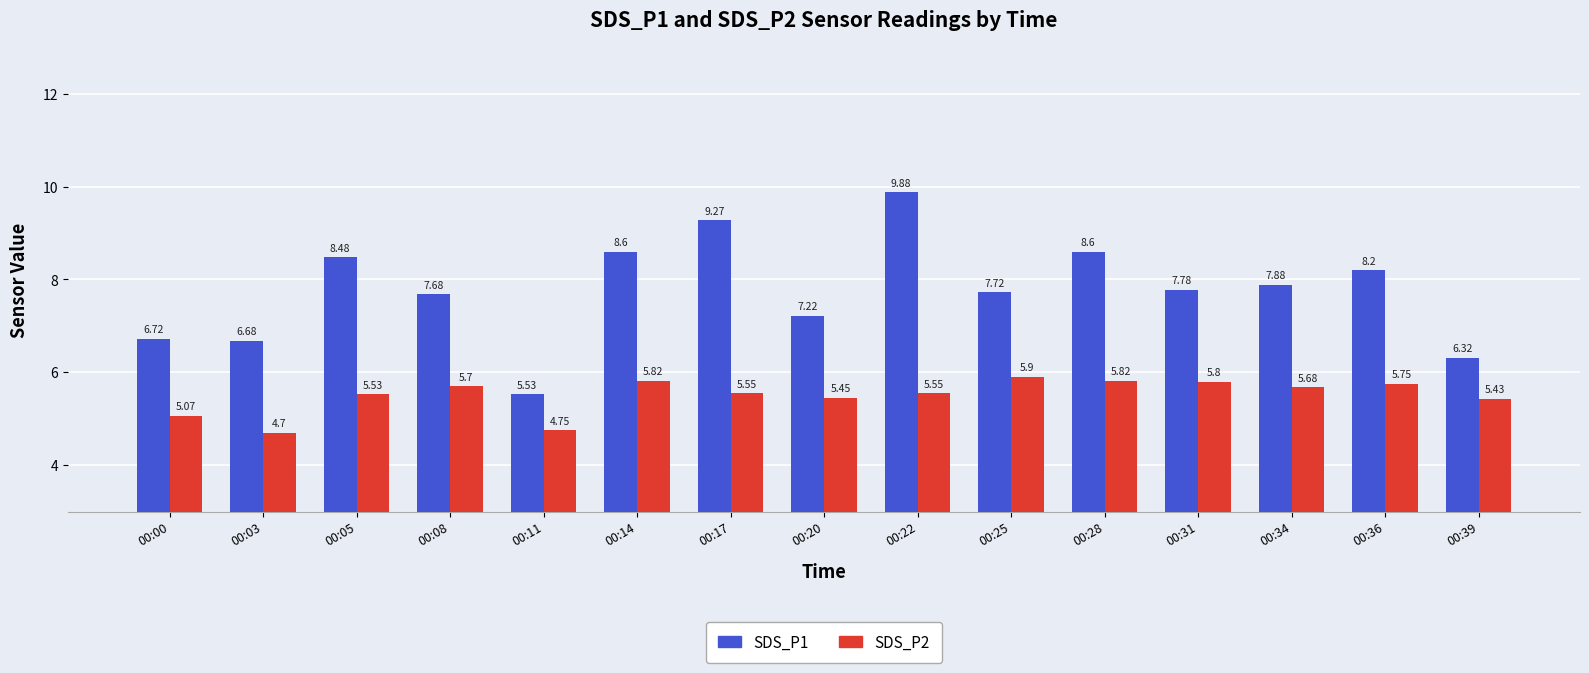

At how many categories does at least one series exceed 7?

11